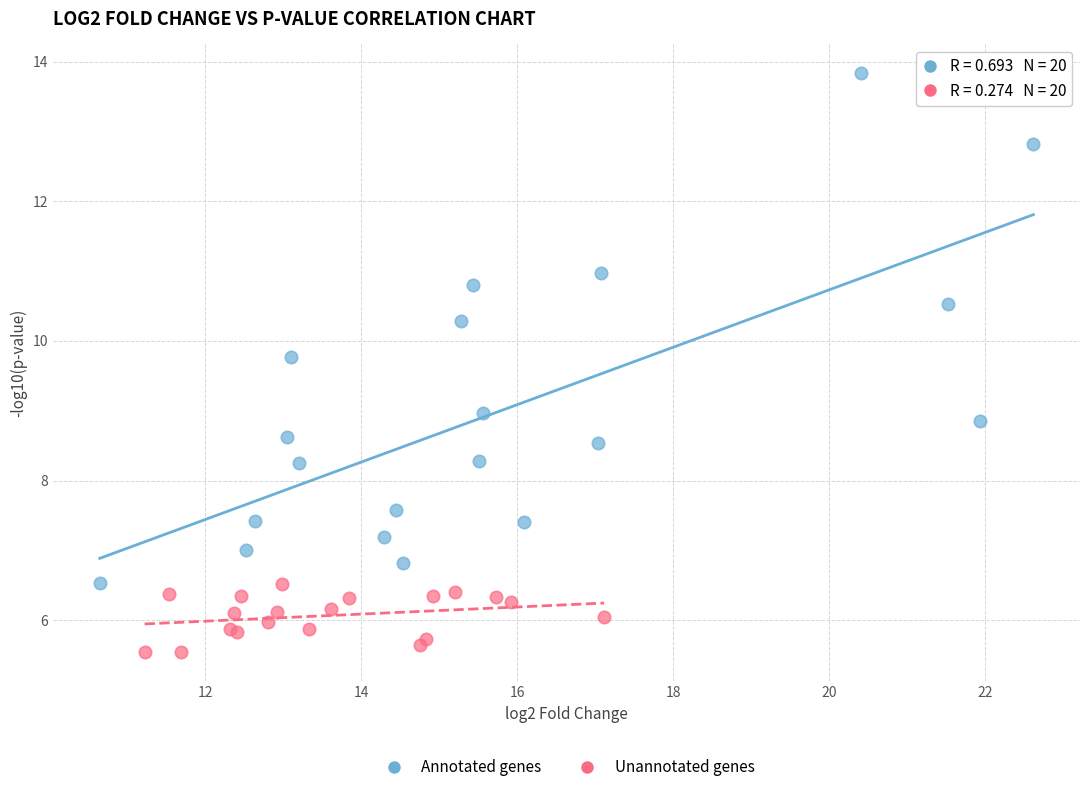

Which series has the widest spread of Y values?

Annotated genes